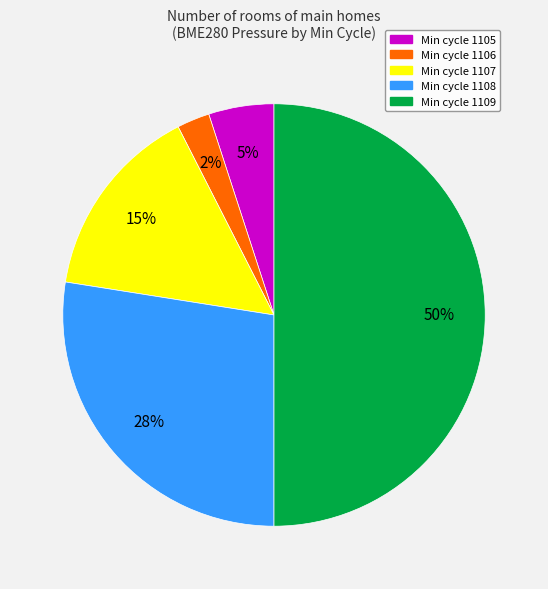

How many slices are in this pie chart?

5